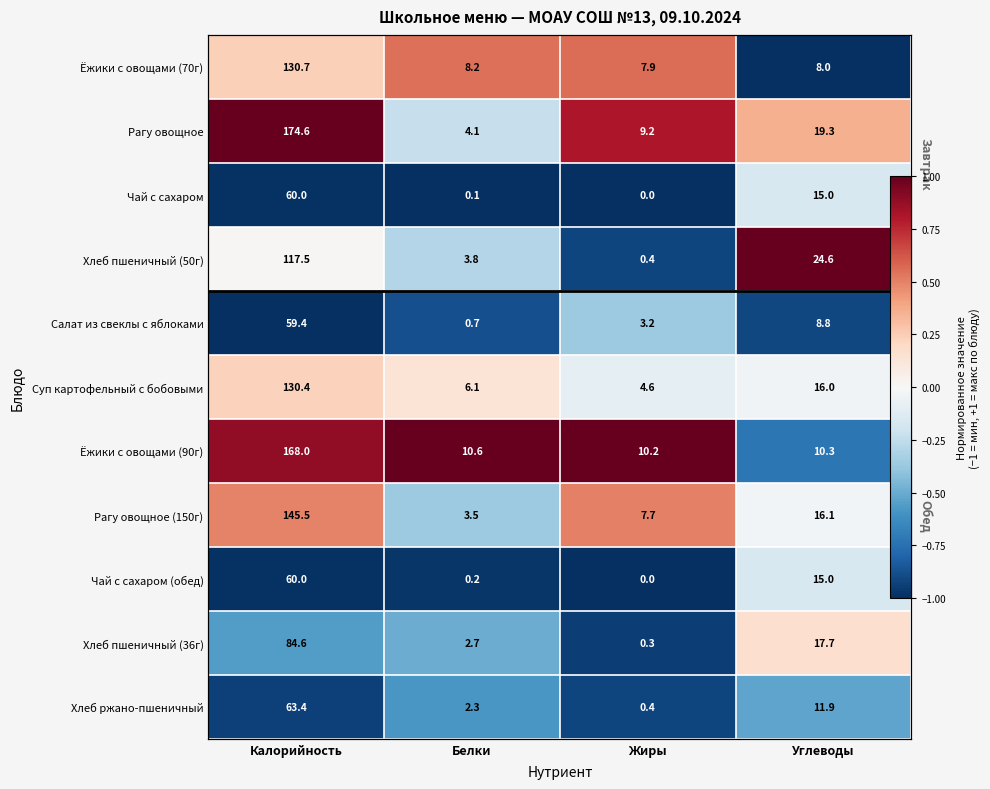

Is the value of Ёжики с овощами (90г) at Углеводы greater than the value of Хлеб ржано-пшеничный at Углеводы?

No